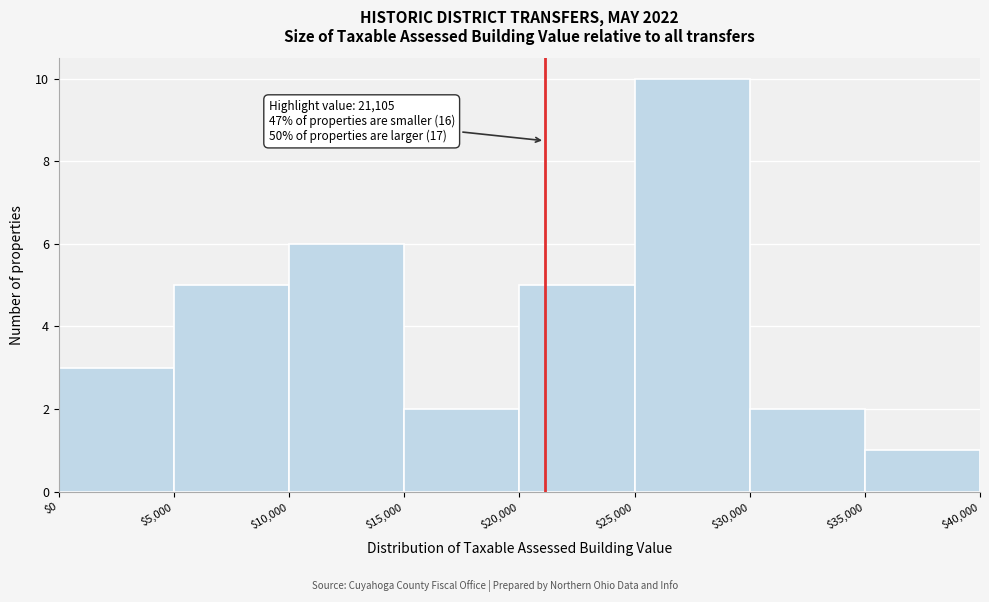

Over which range of the x-axis is the bar tallest?

$25,000 to $30,000